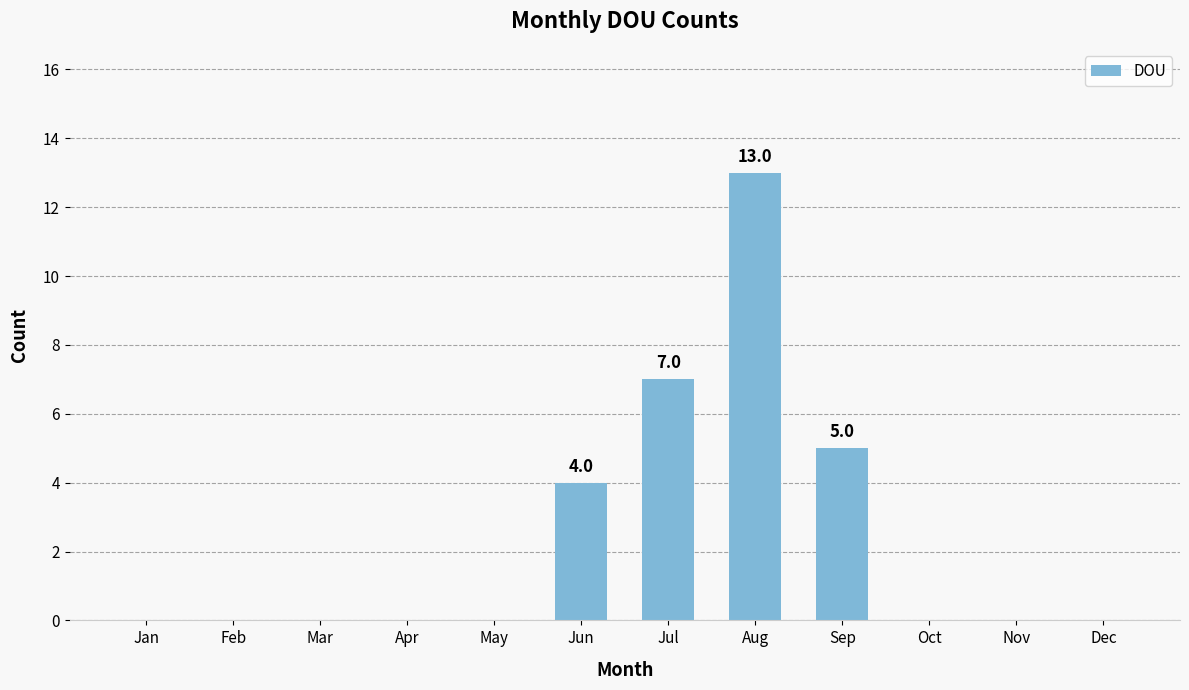

What is the difference between the values at Dec and Aug?

13